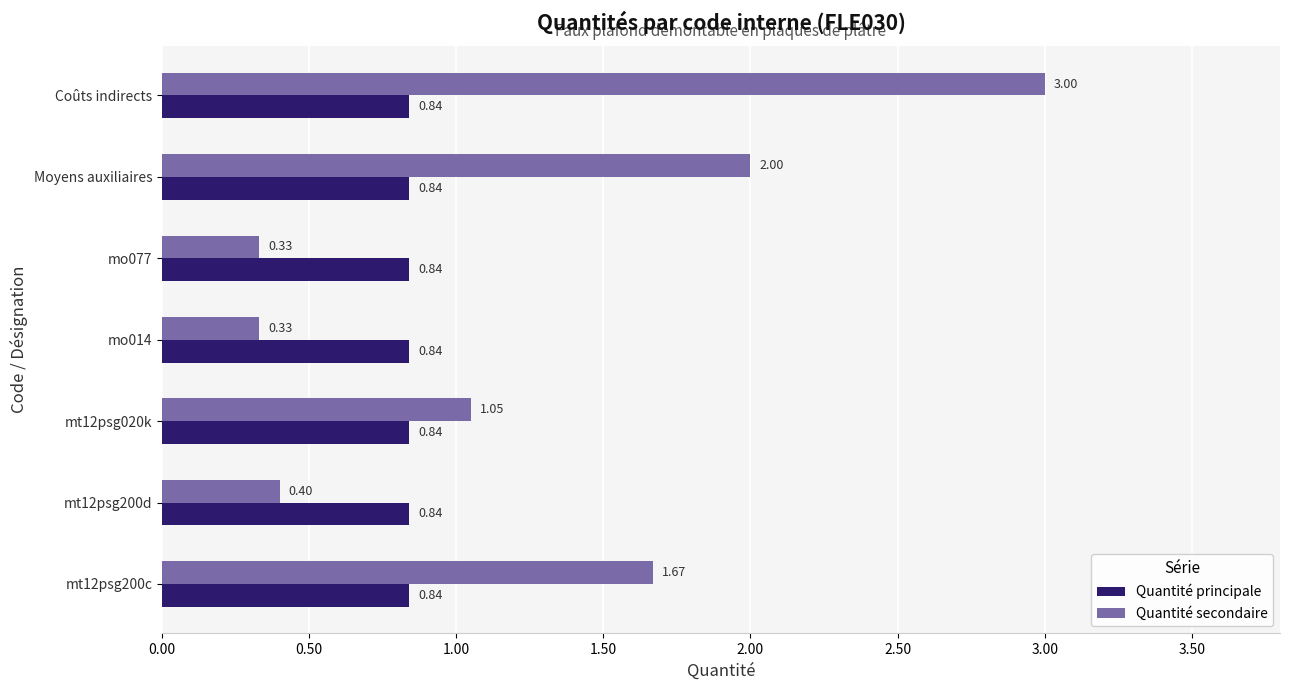

Which series has the largest range (max minus min)?

Quantité secondaire